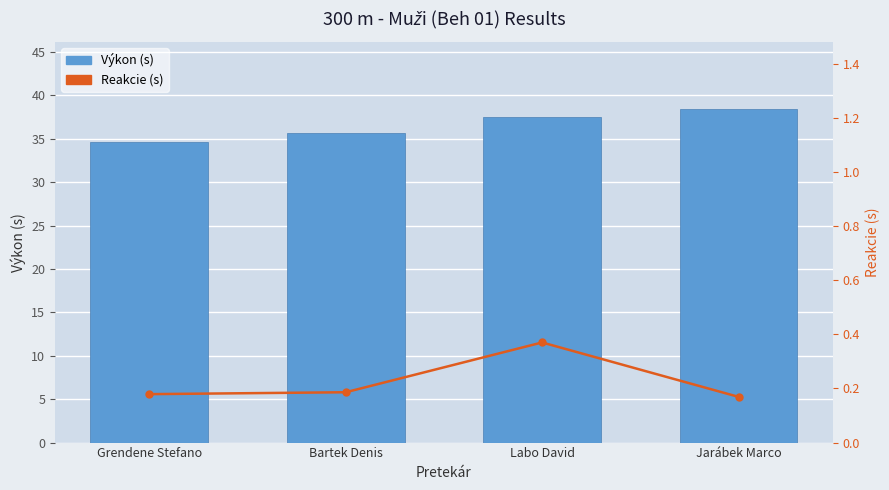

At Jarábek Marco, list the series in order from smallest to largest.

Reakcie (s), Výkon (s)